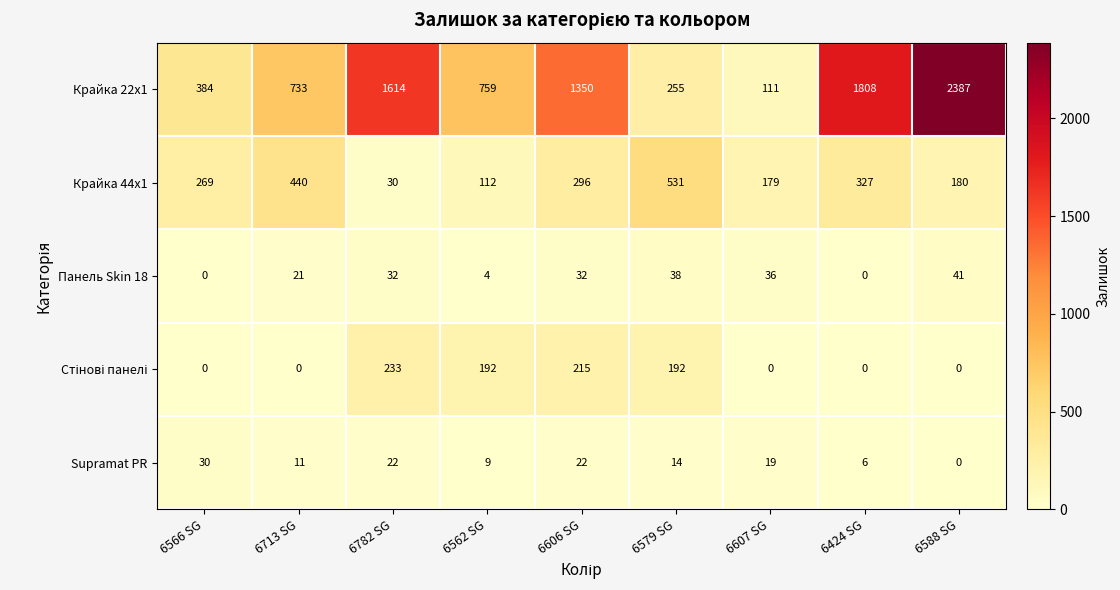

What is the spread (max minus min) of values at 6607 SG?

179